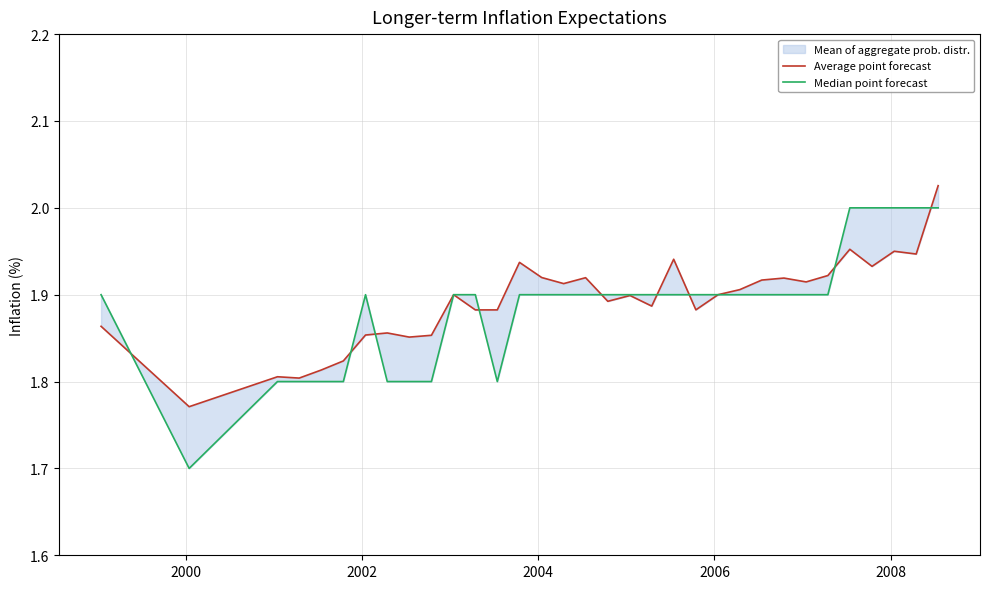

The value of Average point forecast at 15 is 2.7. True or false?

False